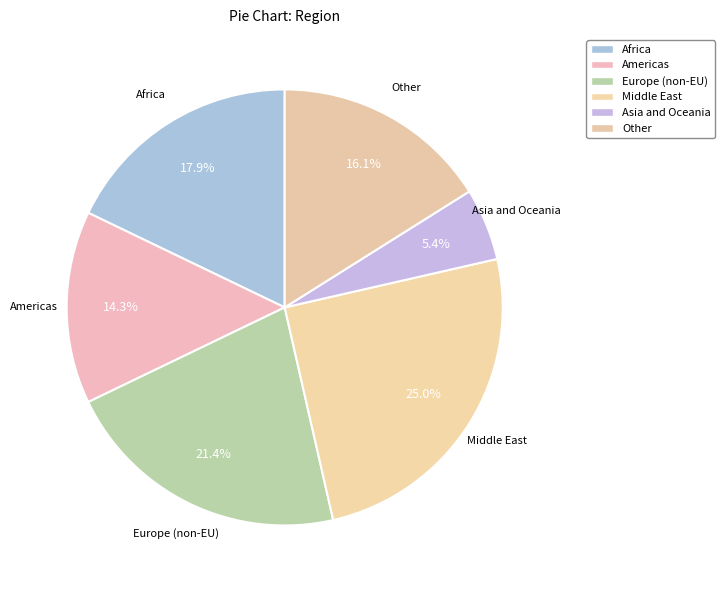

The Africa slice represents 18% of the pie. True or false?

True